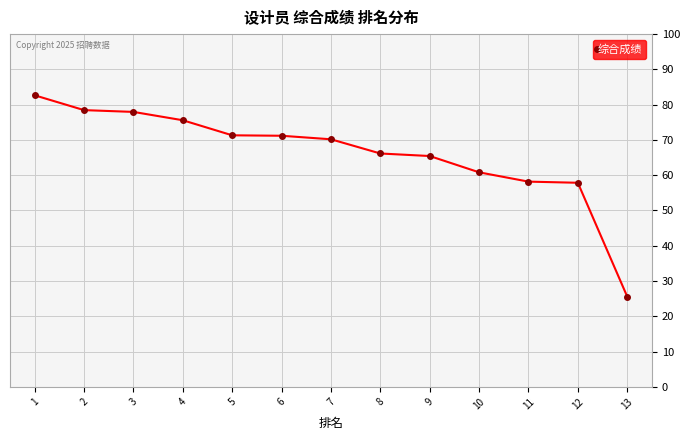

What is the average value?

66.3